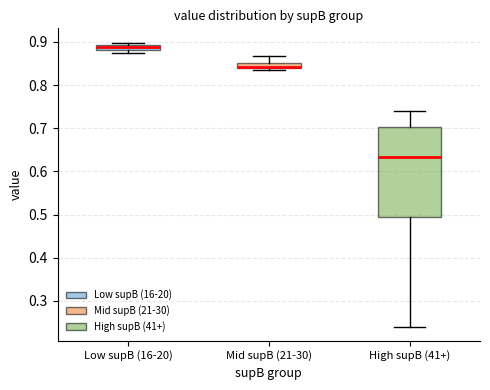

Which box's median line is the highest?

Low supB (16-20)